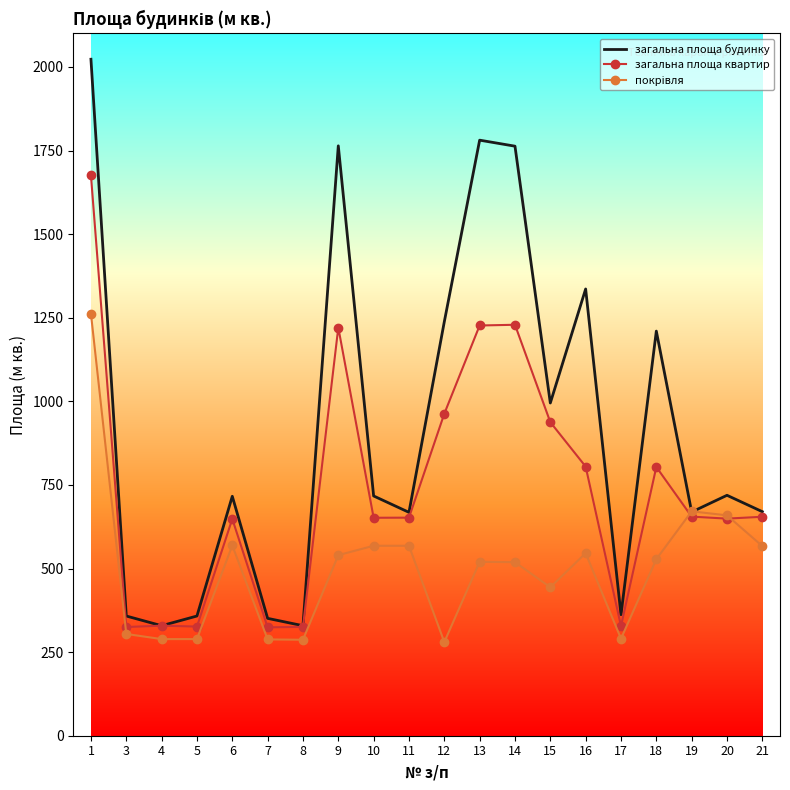

True or false: загальна площа квартир has more than 2 points higher than both neighbors.

True